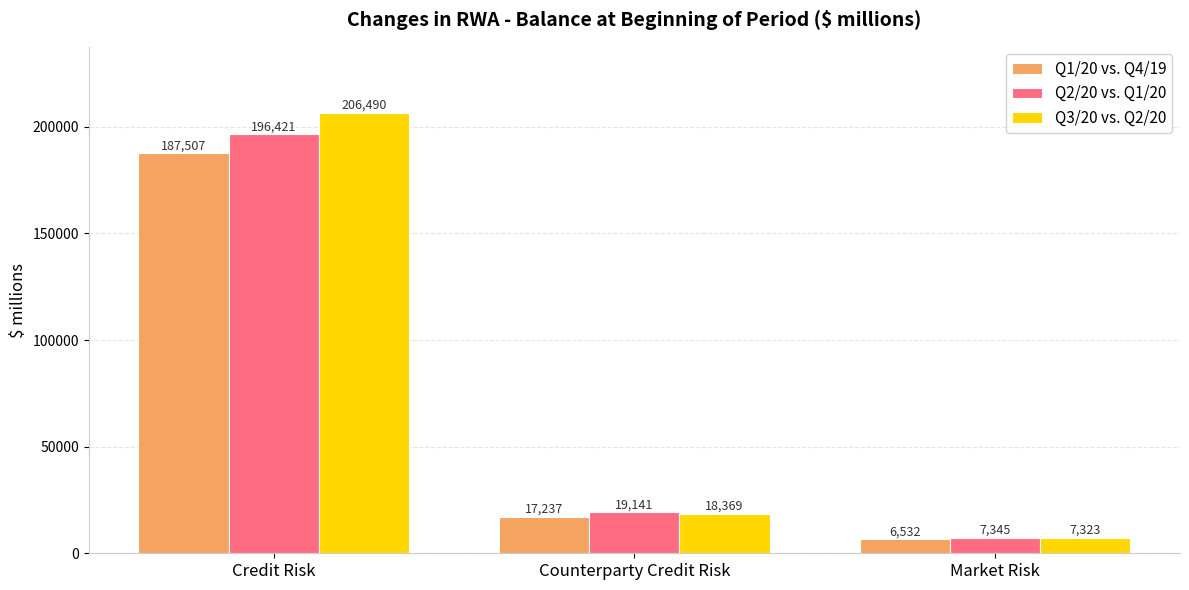

Rank the series at Market Risk from lowest to highest value.

Q1/20 vs. Q4/19, Q3/20 vs. Q2/20, Q2/20 vs. Q1/20